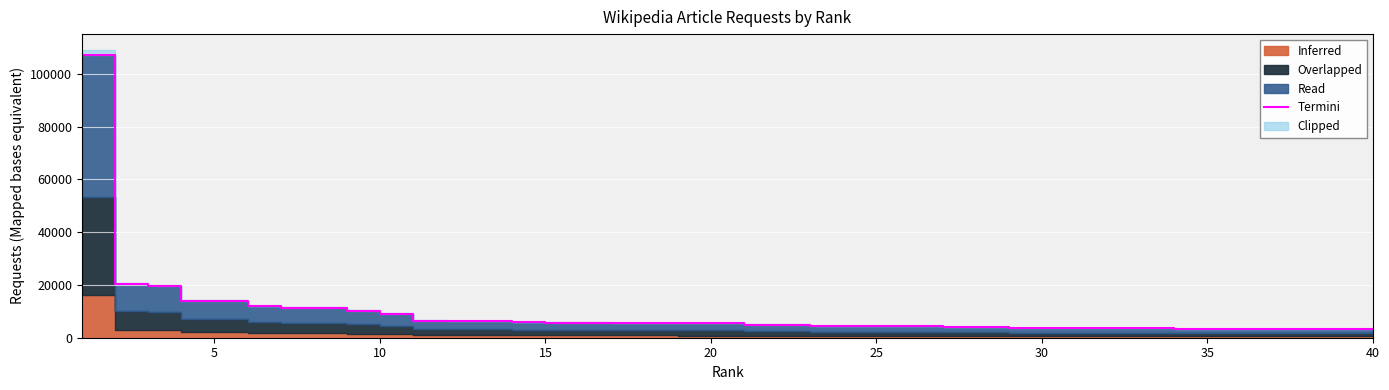

Count the number of categories in the chart.

40